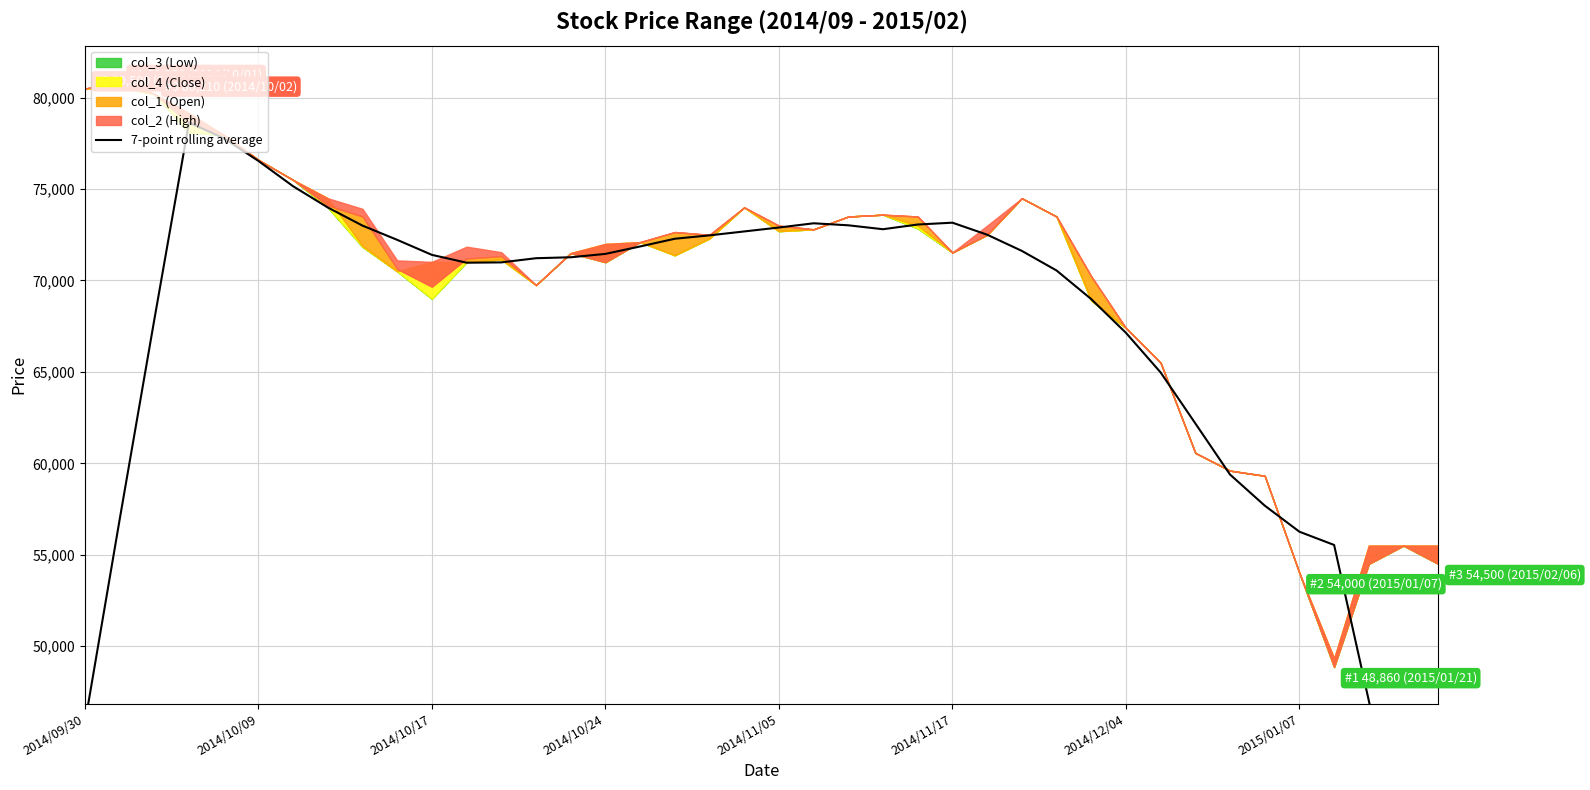

What is the difference between the values at 2014/09/30 and 2015/01/07?

28217.1